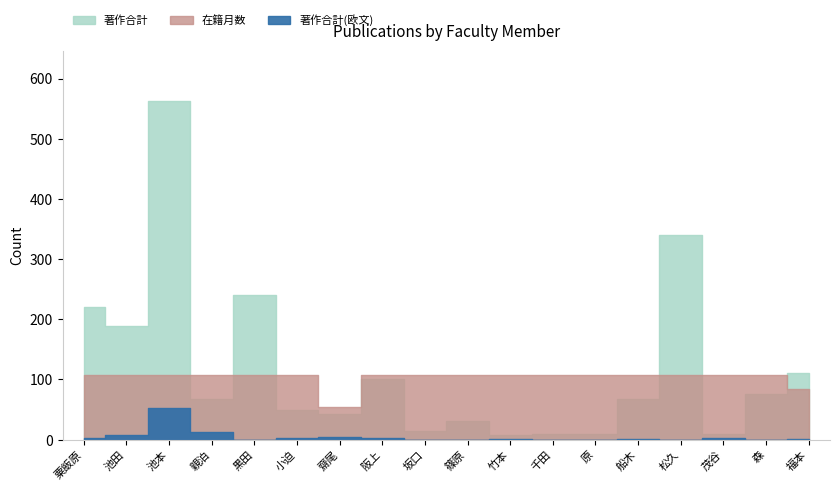

List the series in order of their peak value, lowest first.

著作合計(欧文), 在籍月数, 著作合計